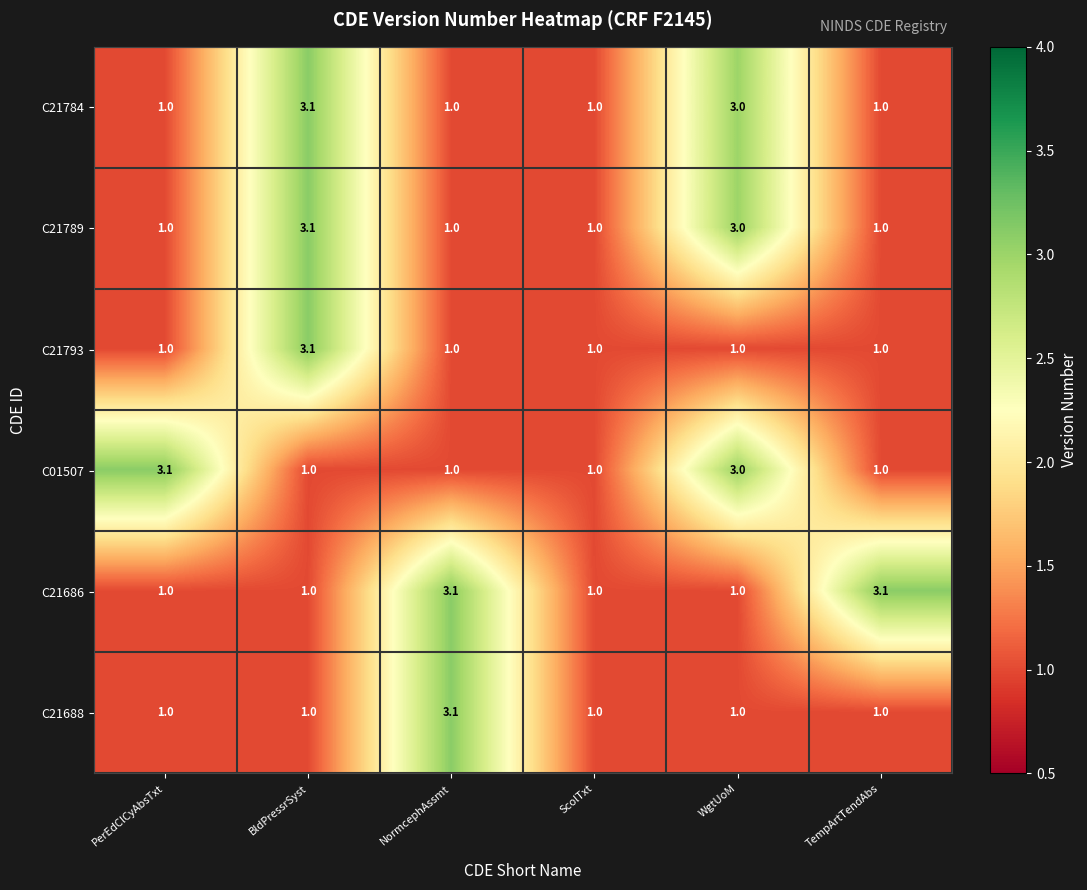

What is the approximate value of C21686 at ScolTxt?

1.0